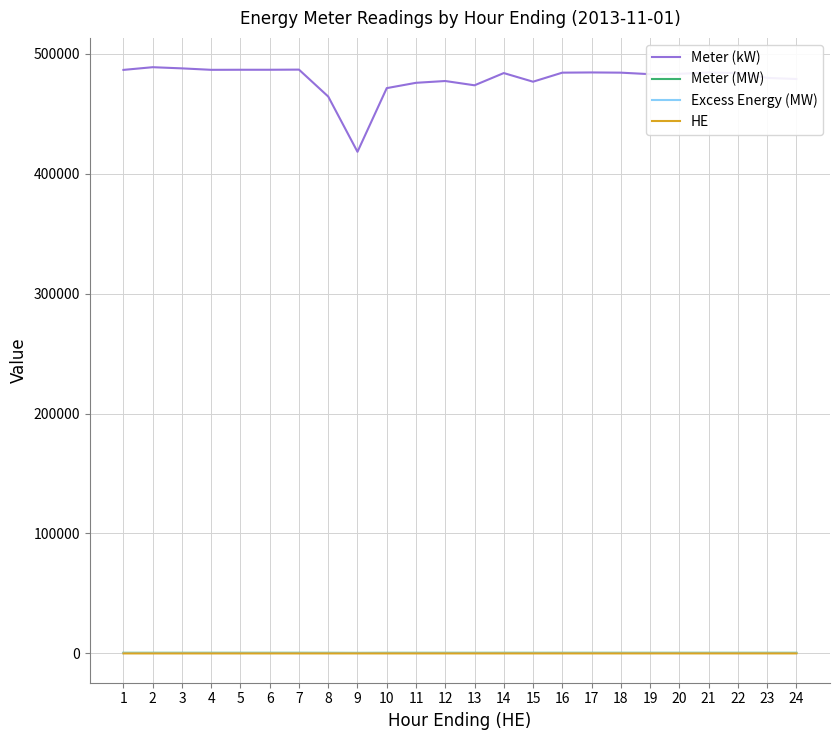

What is the spread (max minus min) of values at 24?

479001.6